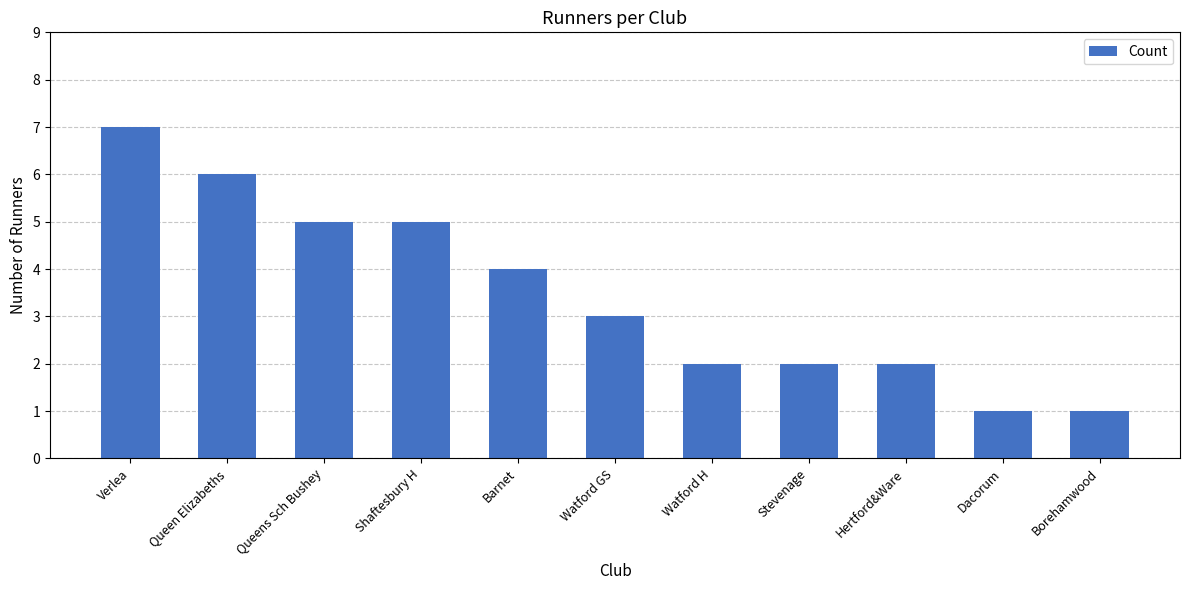

What value does the data have at Shaftesbury H?

5